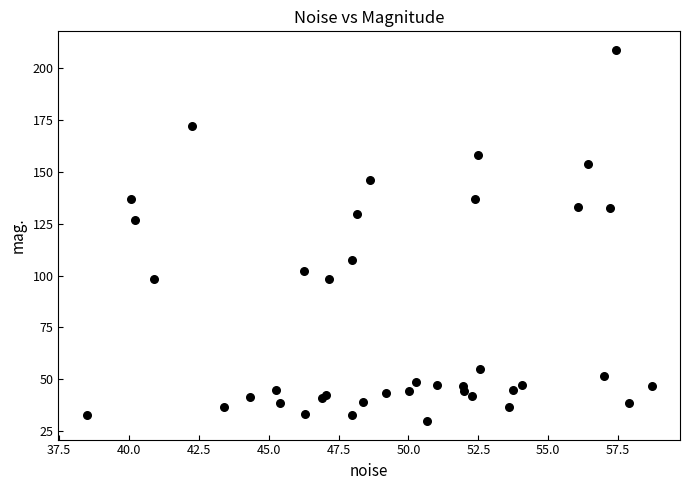

What Y value in the scatter plot is closest to 119?

126.6